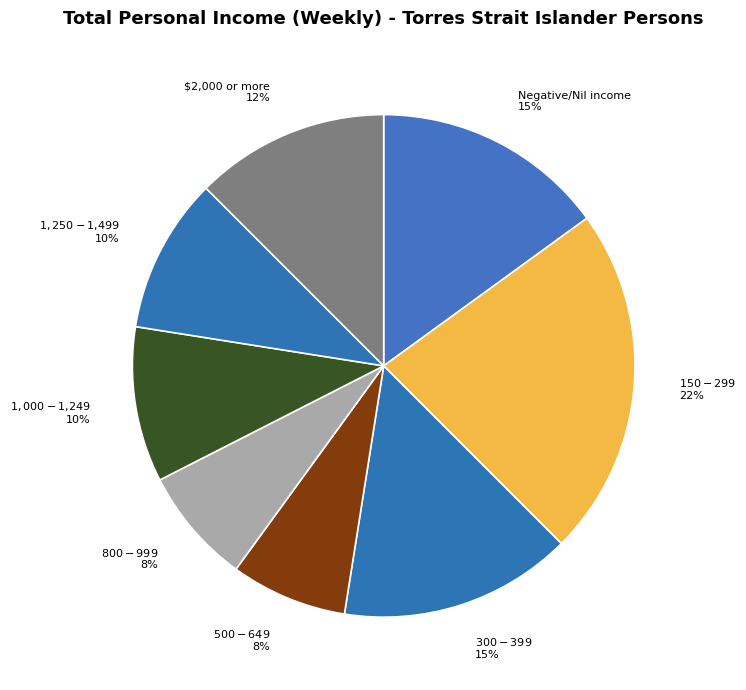

Is $2,000 or more 12% the majority of the pie?

No